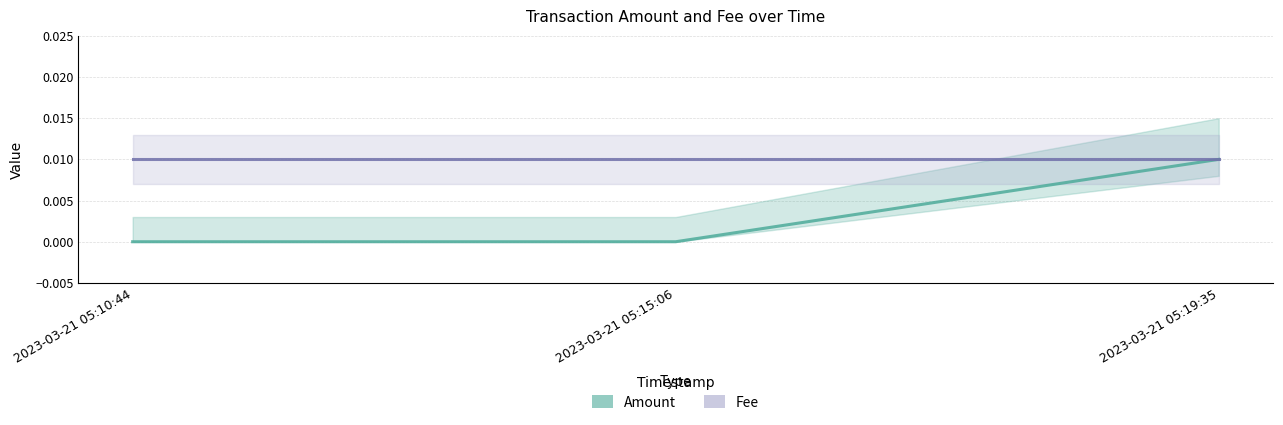

Rank the series by their average value, from highest to lowest.

Fee, Amount